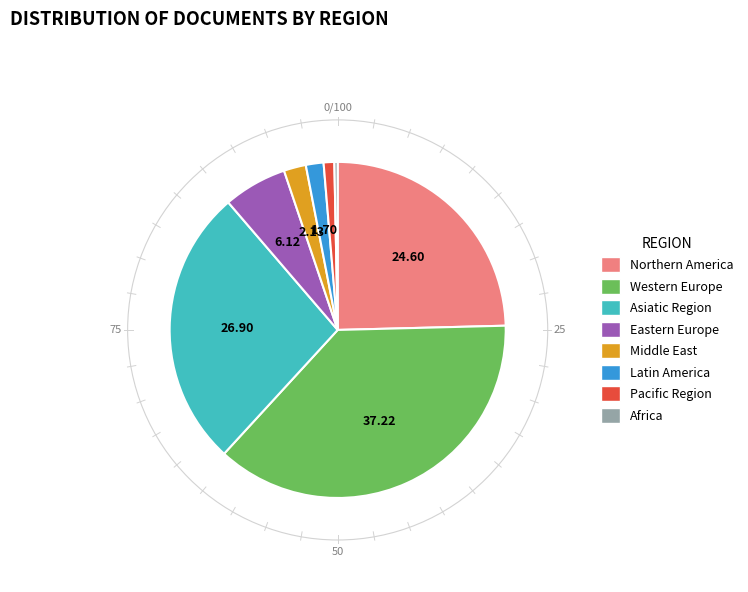

Is the sum of Eastern Europe and Africa greater than half?

No